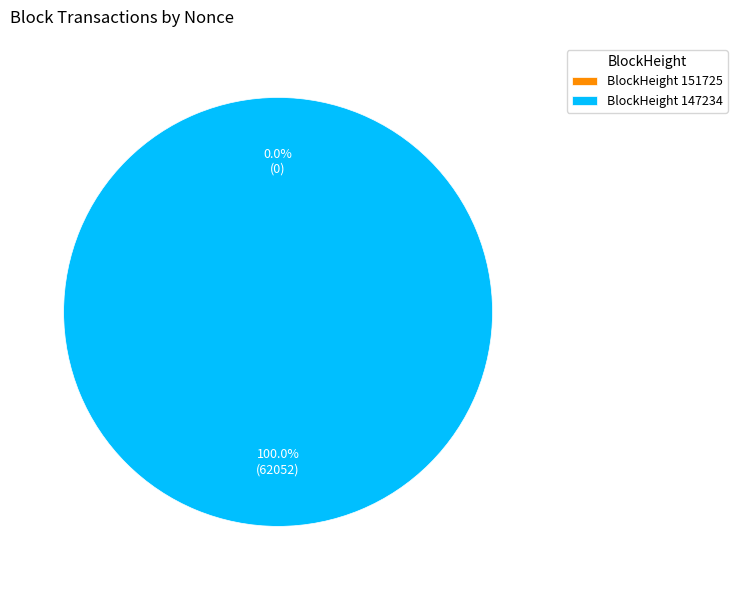

Which category has the smallest portion of the pie?

151725